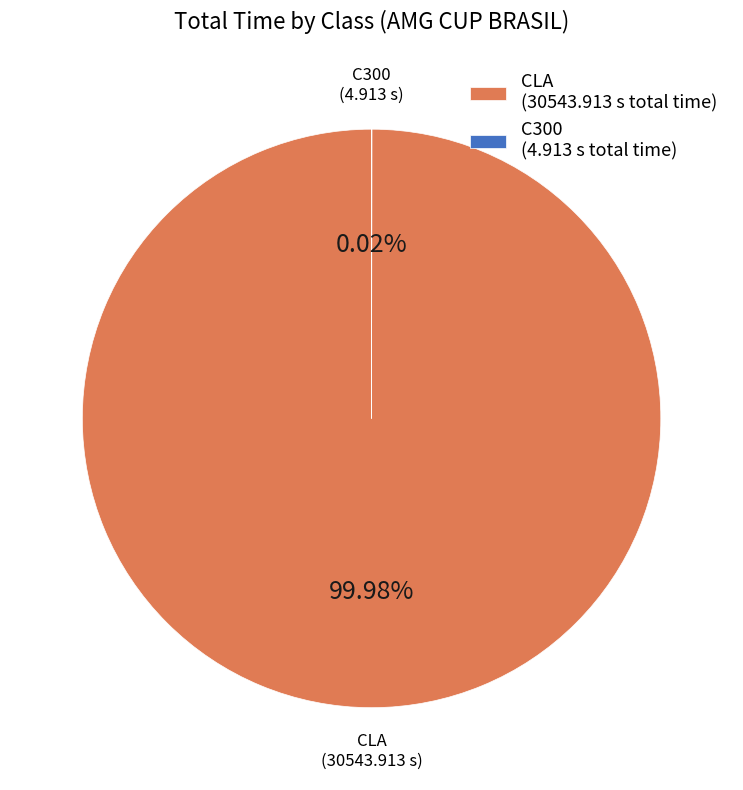

Is CLA (30543.913 s total time) the majority of the pie?

Yes